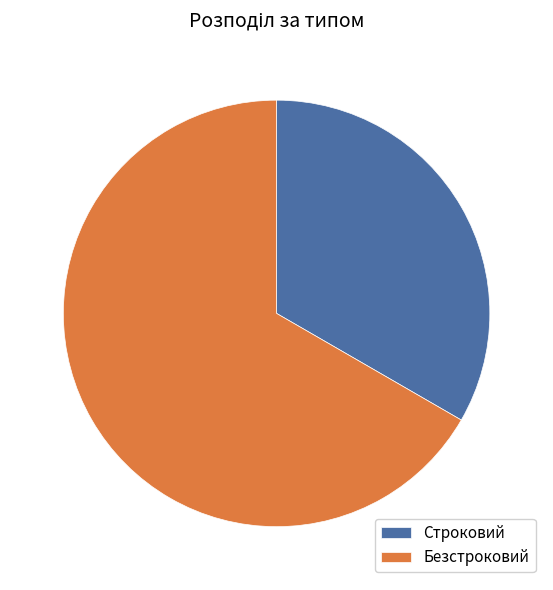

Which slice is the largest?

Безстроковий